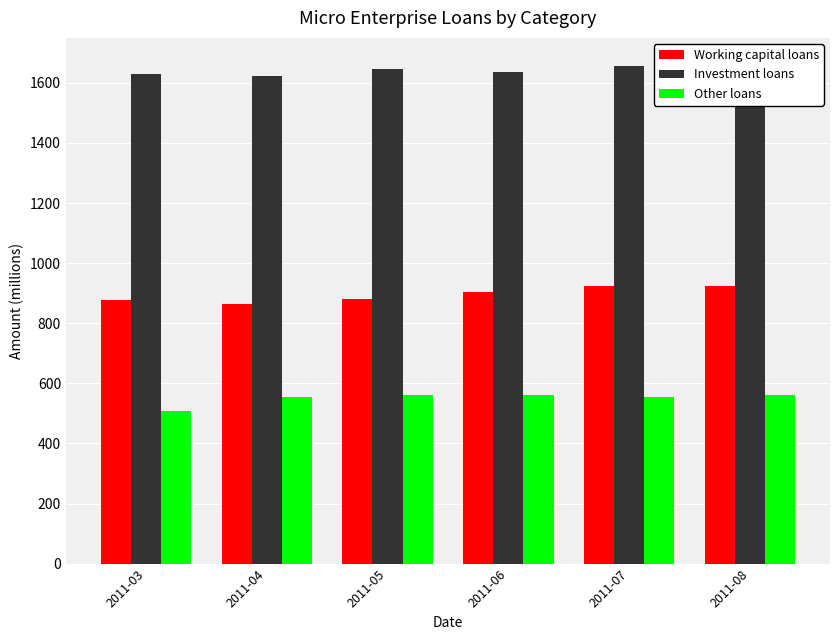

How many data points in Other loans are above 560?

3